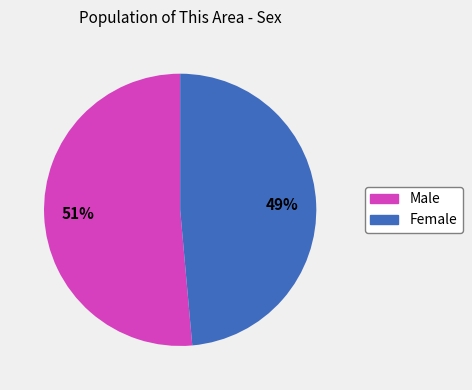

True or false: Male accounts for 51% of the total.

True